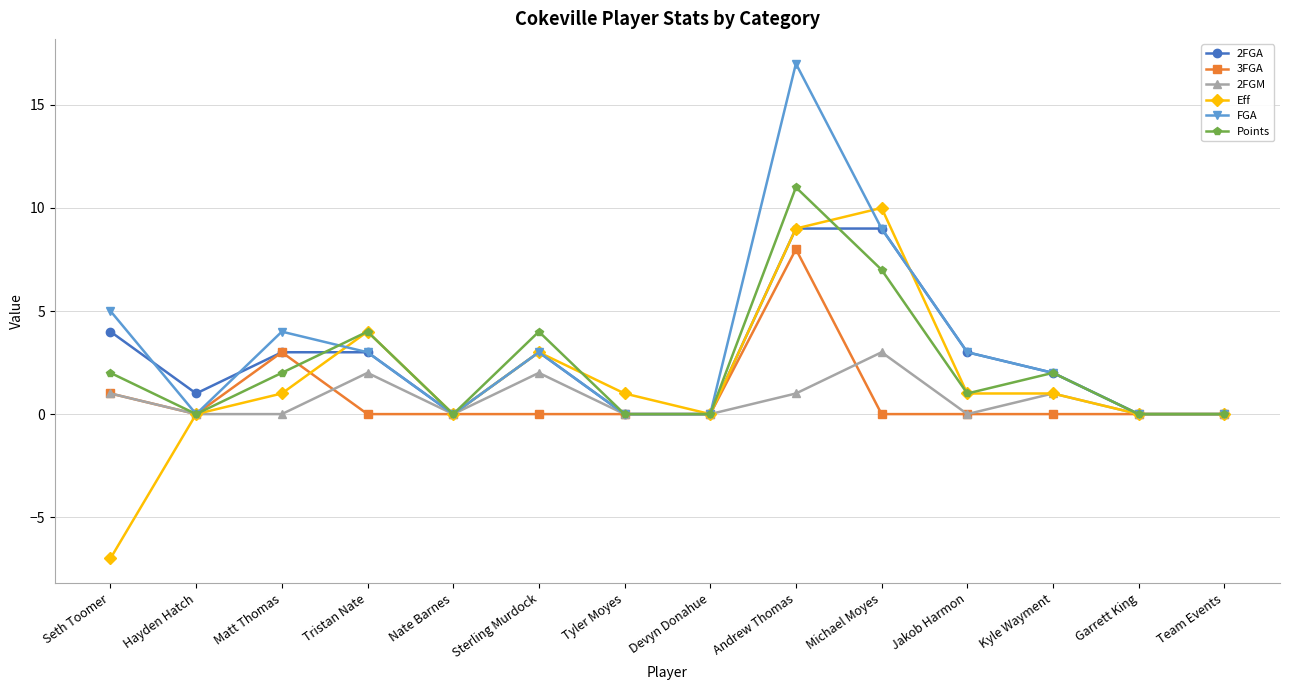

Which category has the highest value in the 2FGM series?

Michael Moyes